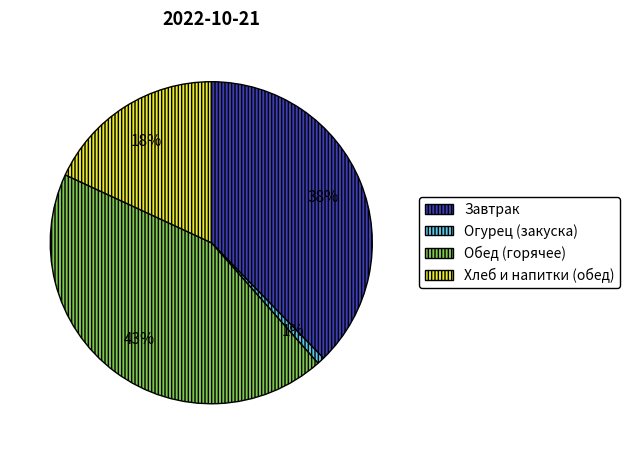

How many segments does this pie chart have?

4